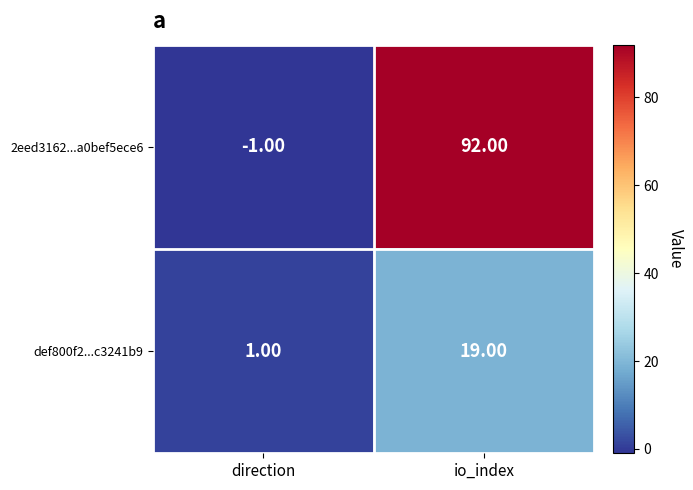

At which category is the sum across all series the highest?

io_index